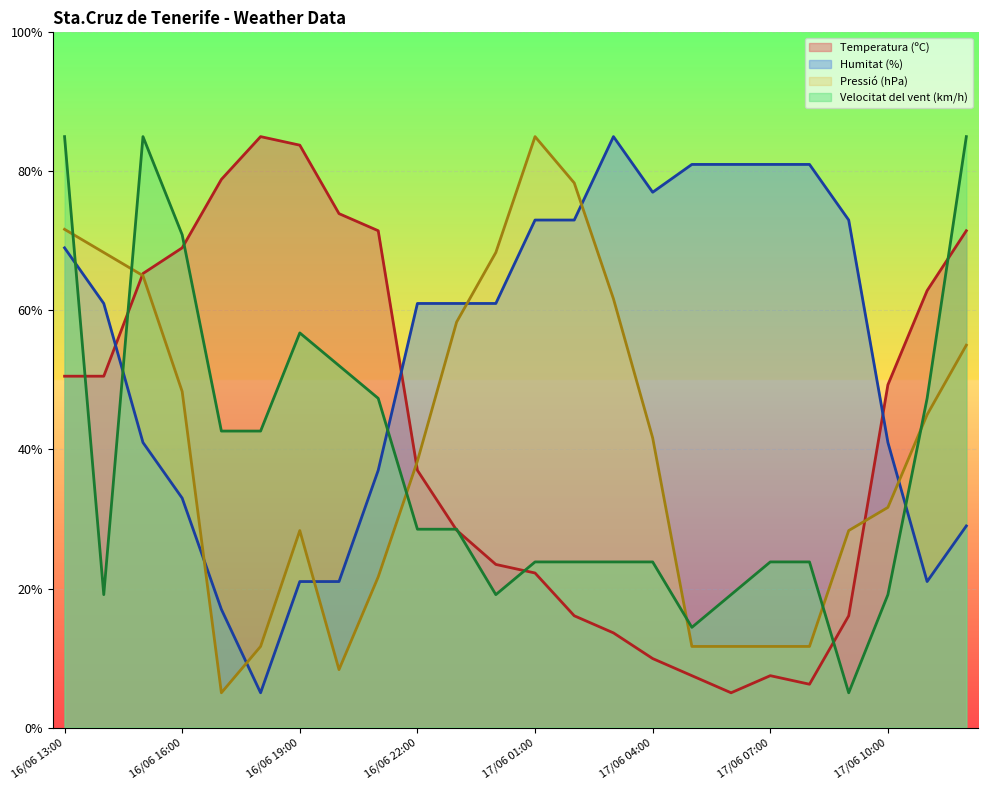

At how many categories does at least one series exceed 9?

24